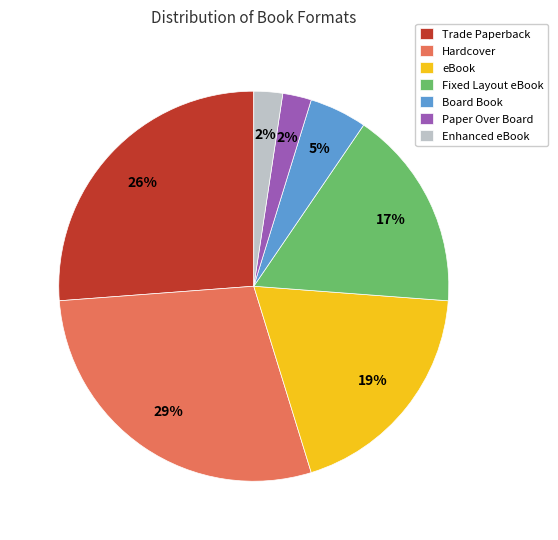

Approximately how many times larger is the value at Enhanced eBook compared to eBook?

0.1